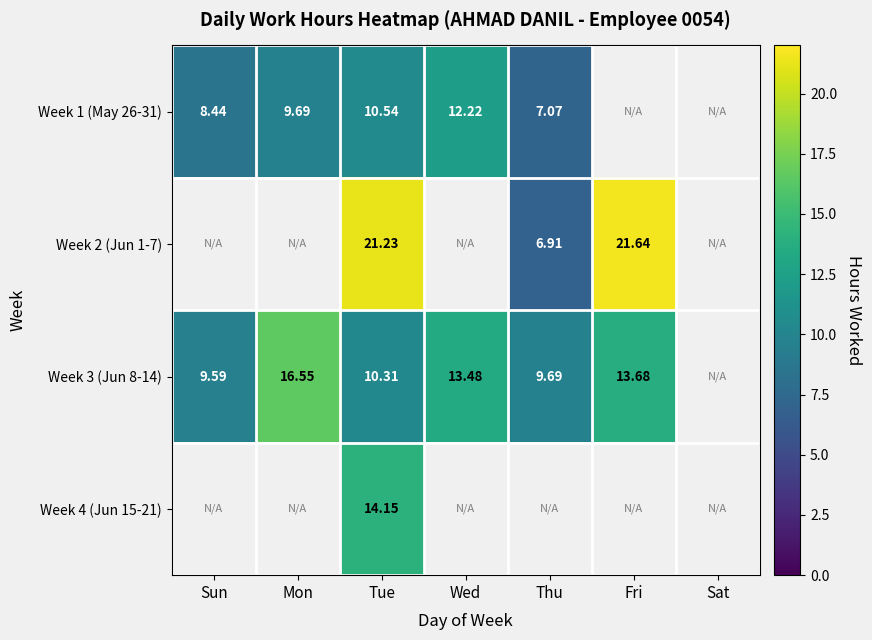

Which series has the largest range (max minus min)?

Week 3 (Jun 8-14)